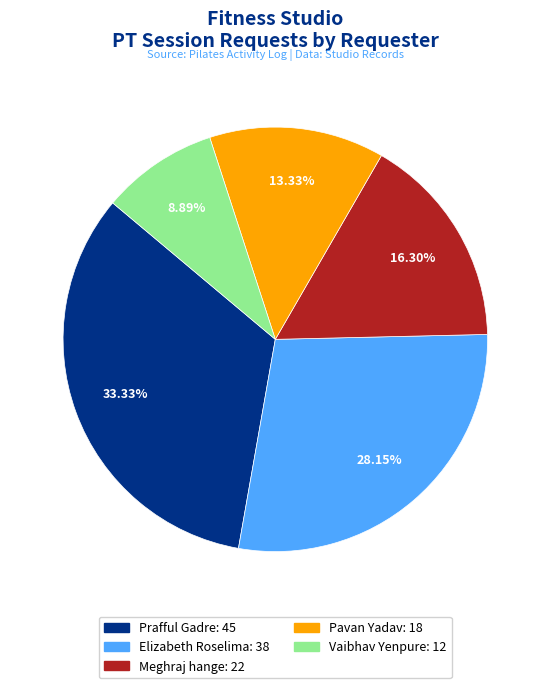

Combined, do Pavan Yadav and Elizabeth Roselima account for over 50%?

No